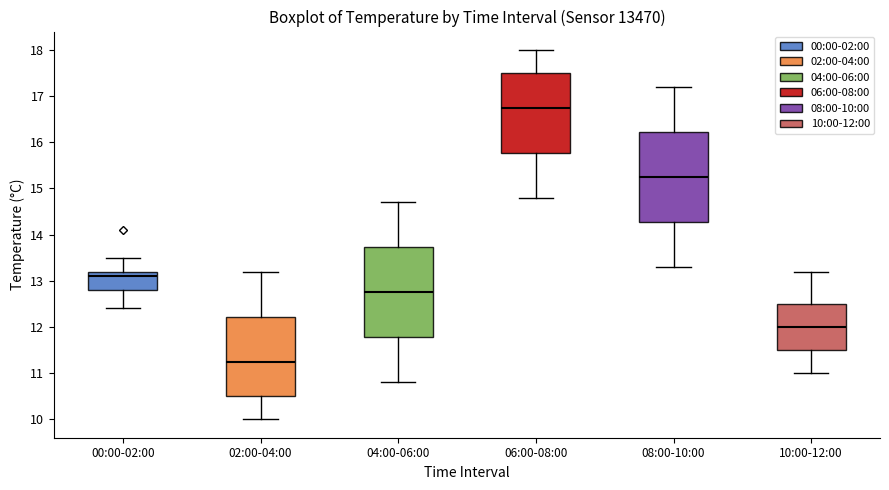

Where does the upper whisker of the box for 02:00-04:00 end on the y-axis? The values are not printed on the chart, so give them approximately, as read against the axis.

13.2